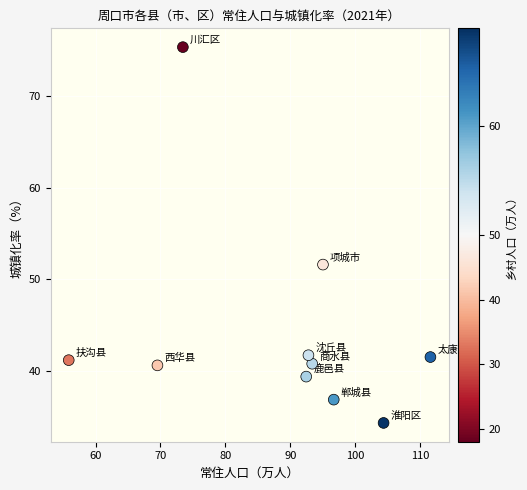

What Y value in the scatter plot is closest to 54?

51.6